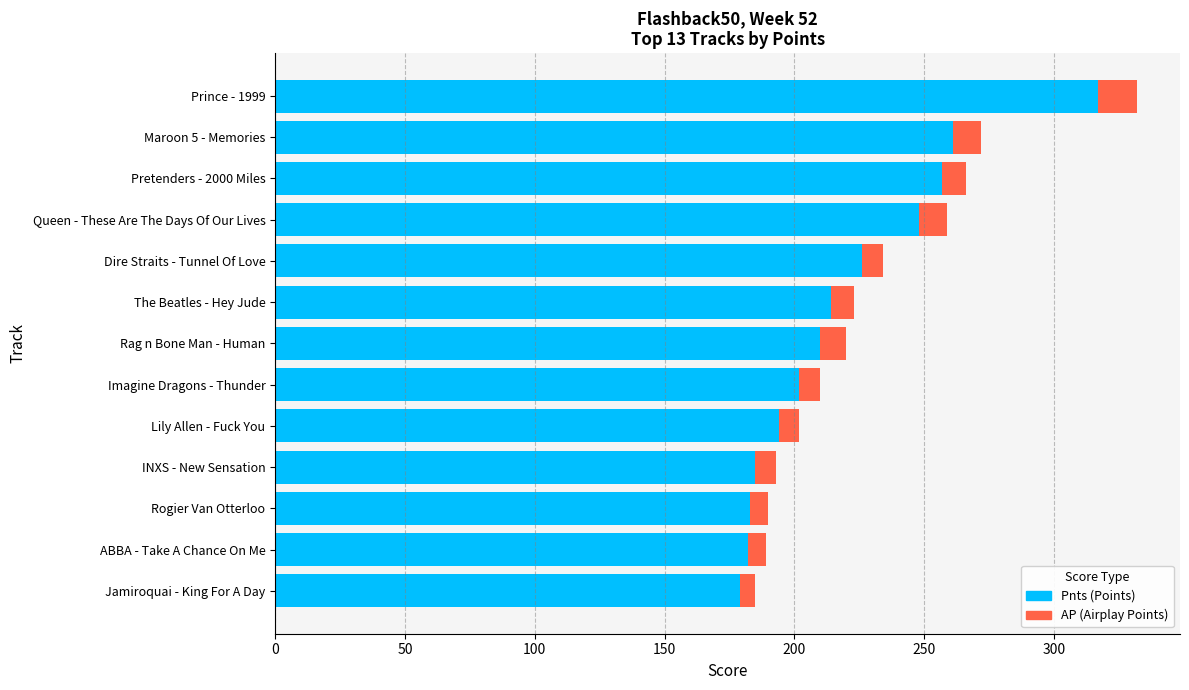

What is the difference between the maximum and minimum values in the Pnts (Points) series?

138